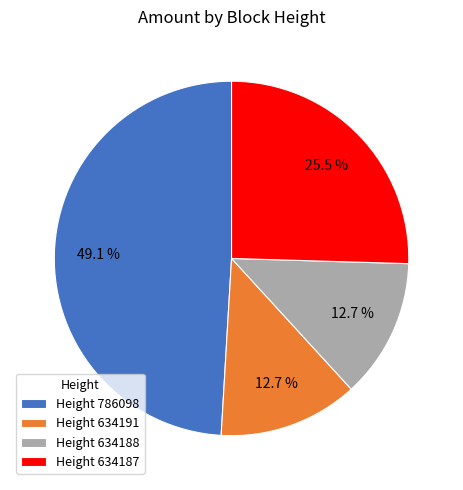

Is there any slice that represents more than half of the pie?

No